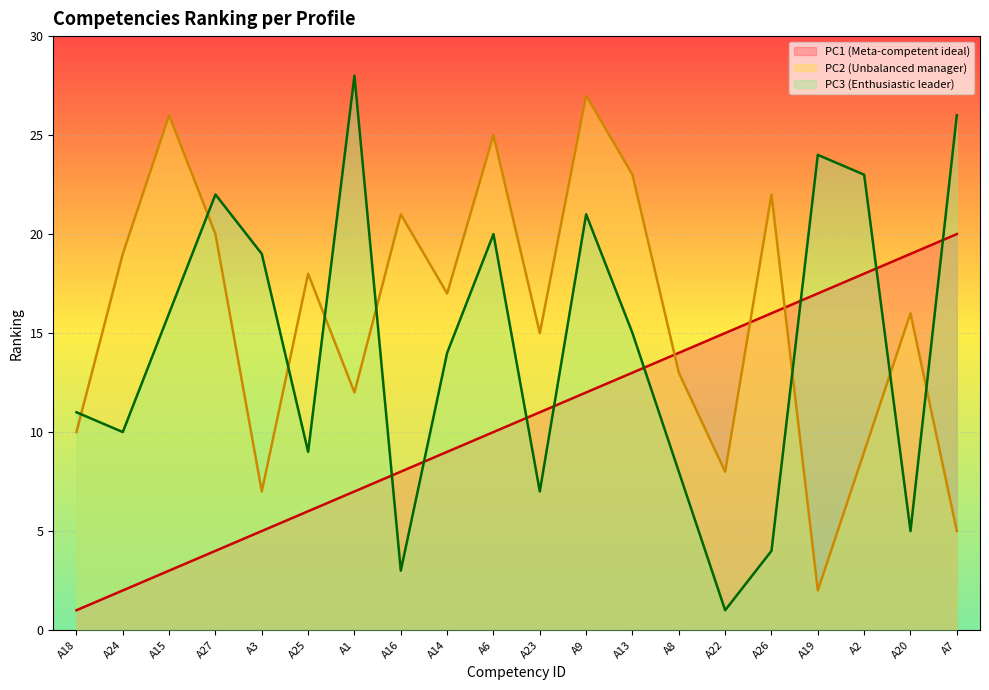

What is the label of the 13th point from the left?

A13